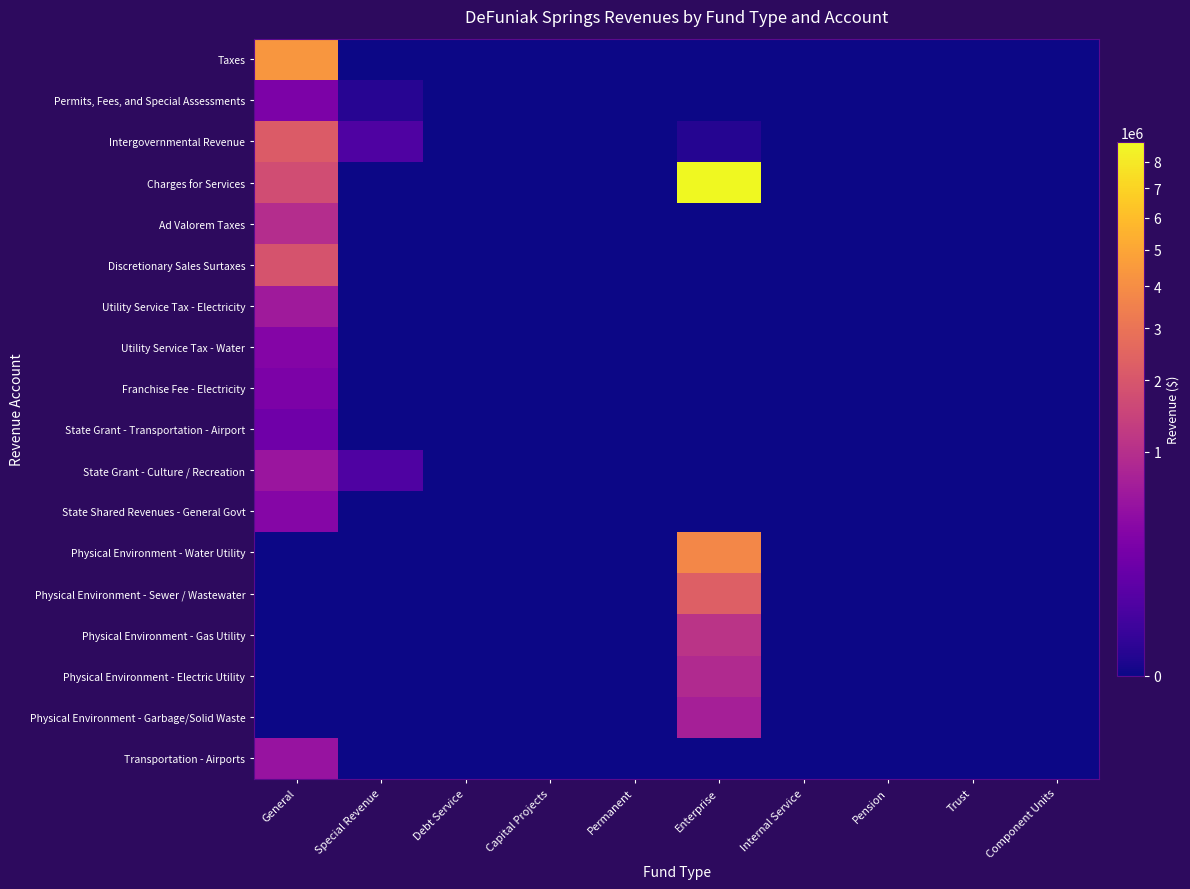

Reading left to right, what are all the values shown in this chart?

Taxes: General=4392941	Special Revenue=0	Debt Service=0	Capital Projects=0	Permanent=0	Enterprise=0	Internal Service=0	Pension=0	Trust=0	Component Units=0
Permits, Fees, and Special Assessments: General=271219	Special Revenue=4050	Debt Service=0	Capital Projects=0	Permanent=0	Enterprise=0	Internal Service=0	Pension=0	Trust=0	Component Units=0
Intergovernmental Revenue: General=2197577	Special Revenue=59125	Debt Service=0	Capital Projects=0	Permanent=0	Enterprise=2806	Internal Service=0	Pension=0	Trust=0	Component Units=0
Charges for Services: General=1717698	Special Revenue=0	Debt Service=0	Capital Projects=0	Permanent=0	Enterprise=8803438	Internal Service=0	Pension=0	Trust=0	Component Units=0
Ad Valorem Taxes: General=970483	Special Revenue=0	Debt Service=0	Capital Projects=0	Permanent=0	Enterprise=0	Internal Service=0	Pension=0	Trust=0	Component Units=0
Discretionary Sales Surtaxes: General=1924698	Special Revenue=0	Debt Service=0	Capital Projects=0	Permanent=0	Enterprise=0	Internal Service=0	Pension=0	Trust=0	Component Units=0
Utility Service Tax - Electricity: General=617084	Special Revenue=0	Debt Service=0	Capital Projects=0	Permanent=0	Enterprise=0	Internal Service=0	Pension=0	Trust=0	Component Units=0
Utility Service Tax - Water: General=327840	Special Revenue=0	Debt Service=0	Capital Projects=0	Permanent=0	Enterprise=0	Internal Service=0	Pension=0	Trust=0	Component Units=0
Franchise Fee - Electricity: General=271019	Special Revenue=0	Debt Service=0	Capital Projects=0	Permanent=0	Enterprise=0	Internal Service=0	Pension=0	Trust=0	Component Units=0
State Grant - Transportation - Airport: General=186365	Special Revenue=0	Debt Service=0	Capital Projects=0	Permanent=0	Enterprise=0	Internal Service=0	Pension=0	Trust=0	Component Units=0
State Grant - Culture / Recreation: General=547113	Special Revenue=59125	Debt Service=0	Capital Projects=0	Permanent=0	Enterprise=0	Internal Service=0	Pension=0	Trust=0	Component Units=0
State Shared Revenues - General Govt: General=337373	Special Revenue=0	Debt Service=0	Capital Projects=0	Permanent=0	Enterprise=0	Internal Service=0	Pension=0	Trust=0	Component Units=0
Physical Environment - Water Utility: General=0	Special Revenue=0	Debt Service=0	Capital Projects=0	Permanent=0	Enterprise=3774056	Internal Service=0	Pension=0	Trust=0	Component Units=0
Physical Environment - Sewer / Wastewater: General=0	Special Revenue=0	Debt Service=0	Capital Projects=0	Permanent=0	Enterprise=2312460	Internal Service=0	Pension=0	Trust=0	Component Units=0
Physical Environment - Gas Utility: General=0	Special Revenue=0	Debt Service=0	Capital Projects=0	Permanent=0	Enterprise=1105704	Internal Service=0	Pension=0	Trust=0	Component Units=0
Physical Environment - Electric Utility: General=0	Special Revenue=0	Debt Service=0	Capital Projects=0	Permanent=0	Enterprise=903945	Internal Service=0	Pension=0	Trust=0	Component Units=0
Physical Environment - Garbage/Solid Waste: General=0	Special Revenue=0	Debt Service=0	Capital Projects=0	Permanent=0	Enterprise=707273	Internal Service=0	Pension=0	Trust=0	Component Units=0
Transportation - Airports: General=519069	Special Revenue=0	Debt Service=0	Capital Projects=0	Permanent=0	Enterprise=0	Internal Service=0	Pension=0	Trust=0	Component Units=0